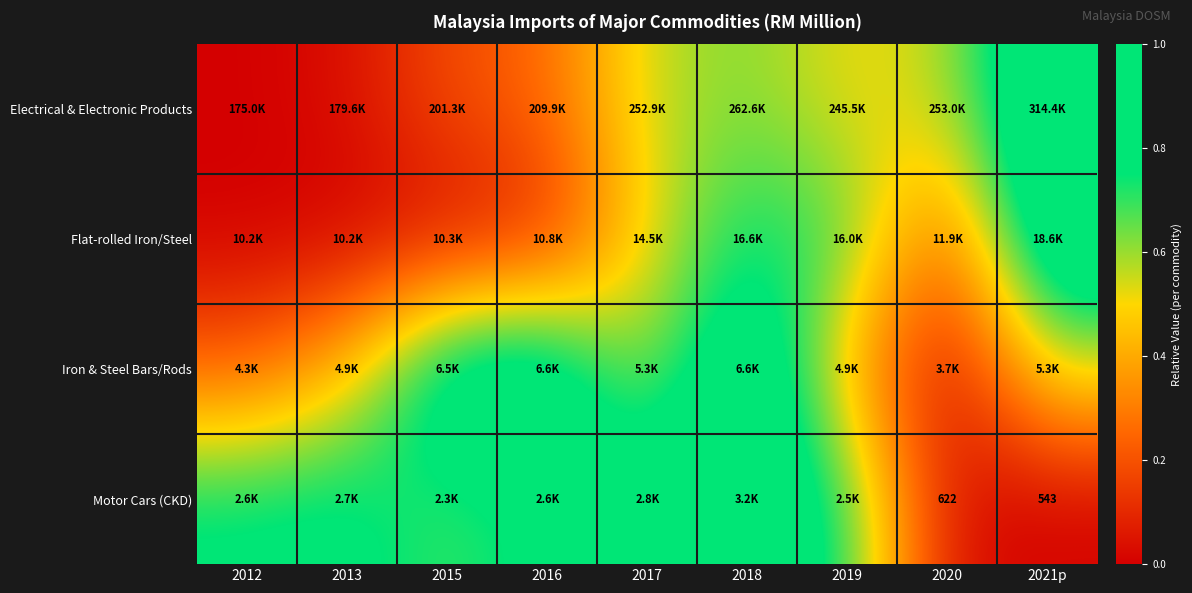

Which series changed the most between 2012 and 2017?

Electrical & Electronic Products